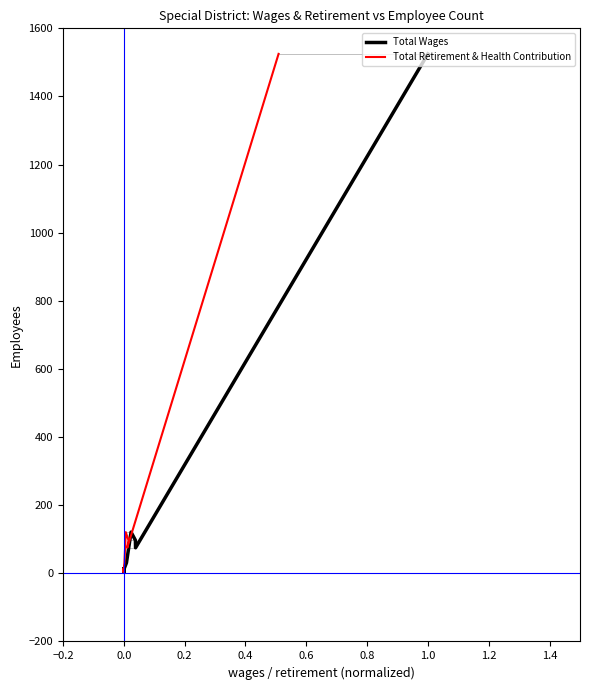

Reading right to left, transcribe all the data shown in this chart.

Total Wages: 7	5	3	13	5	4	6	10	5	14	11	16	31	121	97	75	1525
Total Retirement & Health Contribution: 7	5	3	13	5	4	6	10	5	14	11	16	31	121	97	75	1525